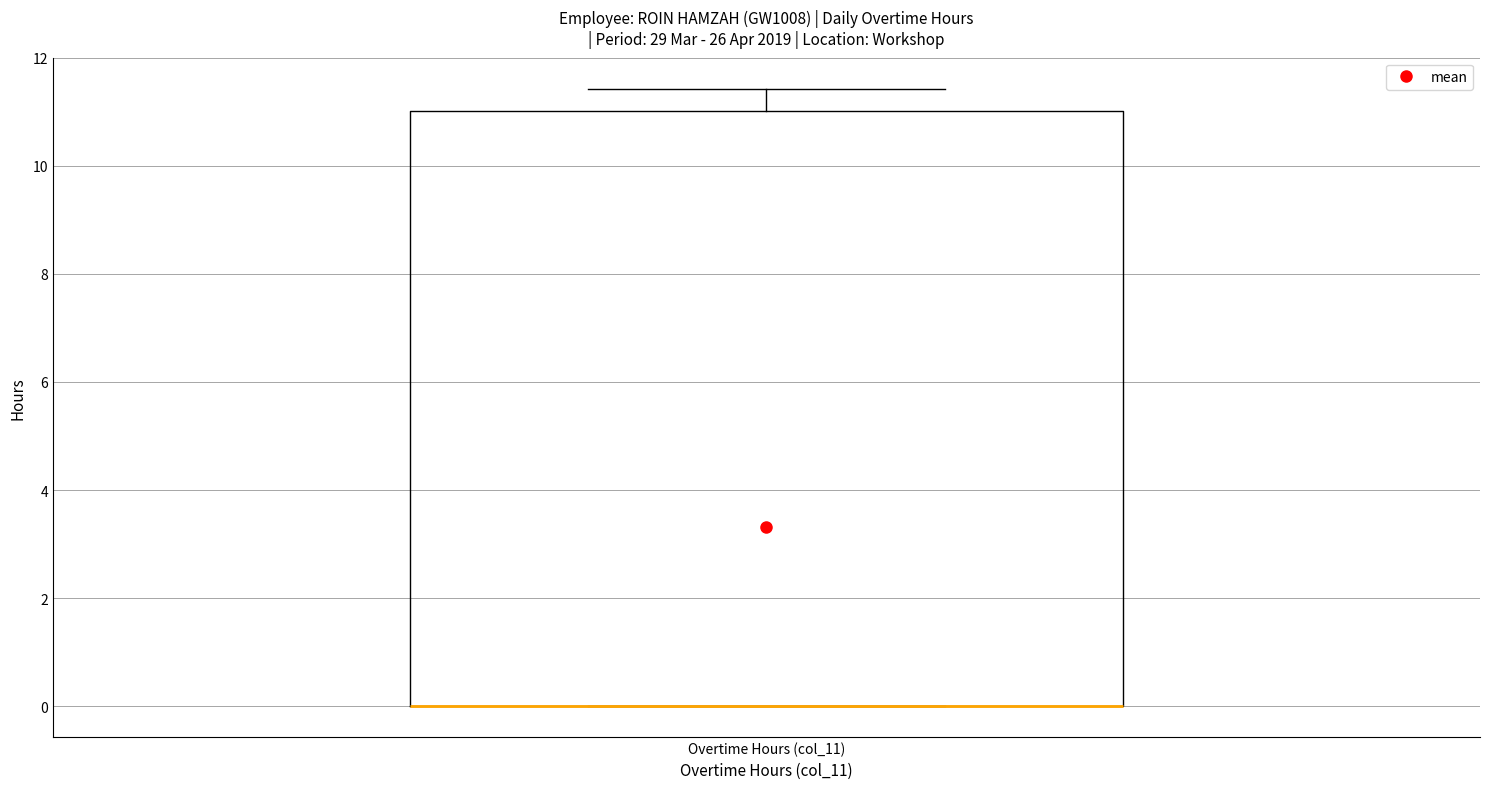

Read this box plot against the y-axis: the position of the median line, the range covered by the box, and the ends of both whiskers. The values are not printed on the chart, so give them approximately, as read against the axis.

median 0.0 (drawn on the box's lower edge), box 0.0 to 11.0, whiskers 0.0 to 11.4